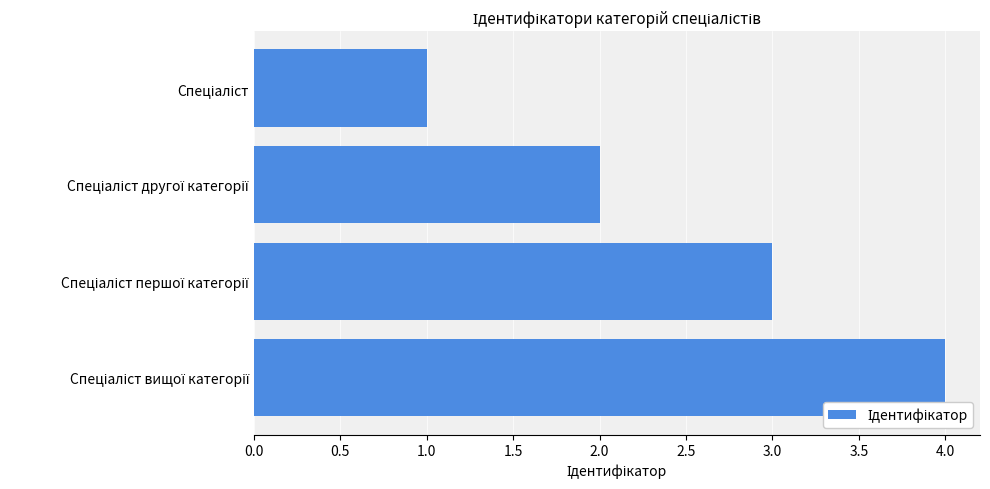

What is the maximum value shown in the chart?

4